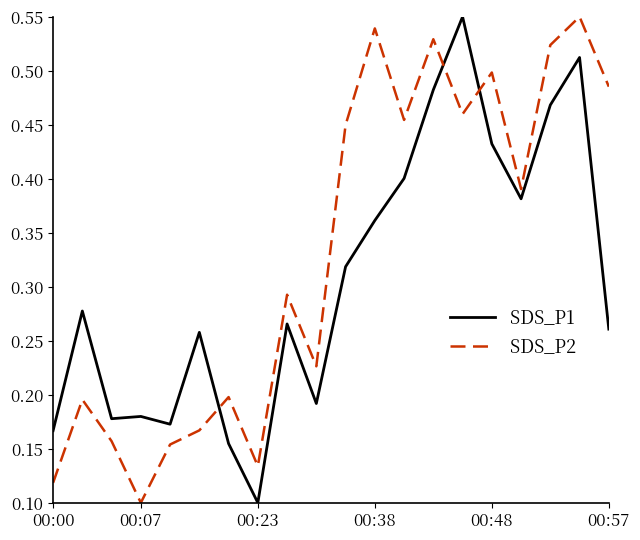

List the series in order of their overall mean, highest first.

SDS_P2, SDS_P1